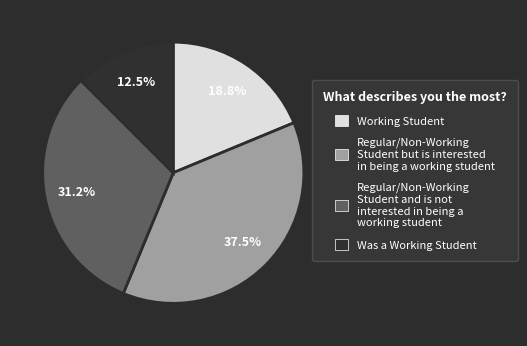

Which has a higher value, Regular/Non-Working Student but is interested in being a working student or Working Student?

Regular/Non-Working Student but is interested in being a working student